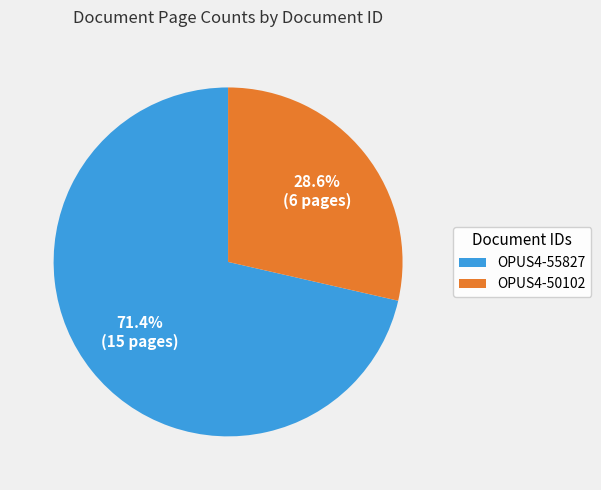

Does OPUS4-50102 account for over 50% of the chart?

No